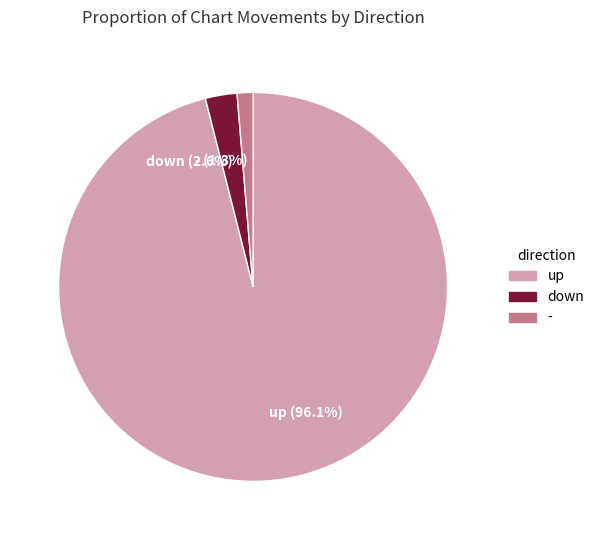

Between - and up, which is larger?

up